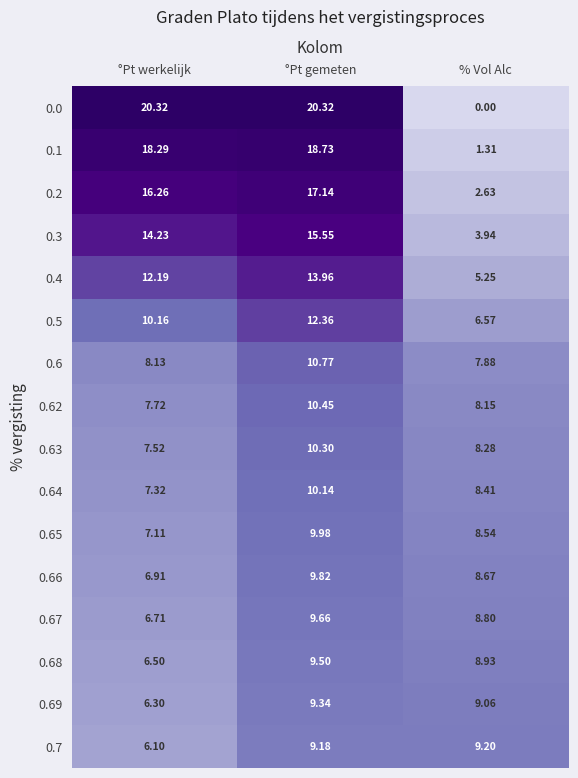

Rank the series at % Vol Alc from lowest to highest value.

0.0, 0.1, 0.2, 0.3, 0.4, 0.5, 0.6, 0.62, 0.63, 0.64, 0.65, 0.66, 0.67, 0.68, 0.69, 0.7